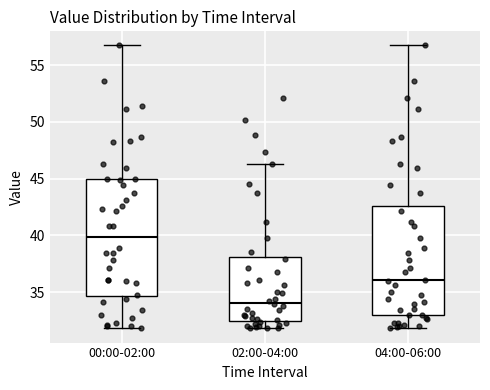

Which box is the tallest, from its lower edge to its upper edge?

00:00-02:00